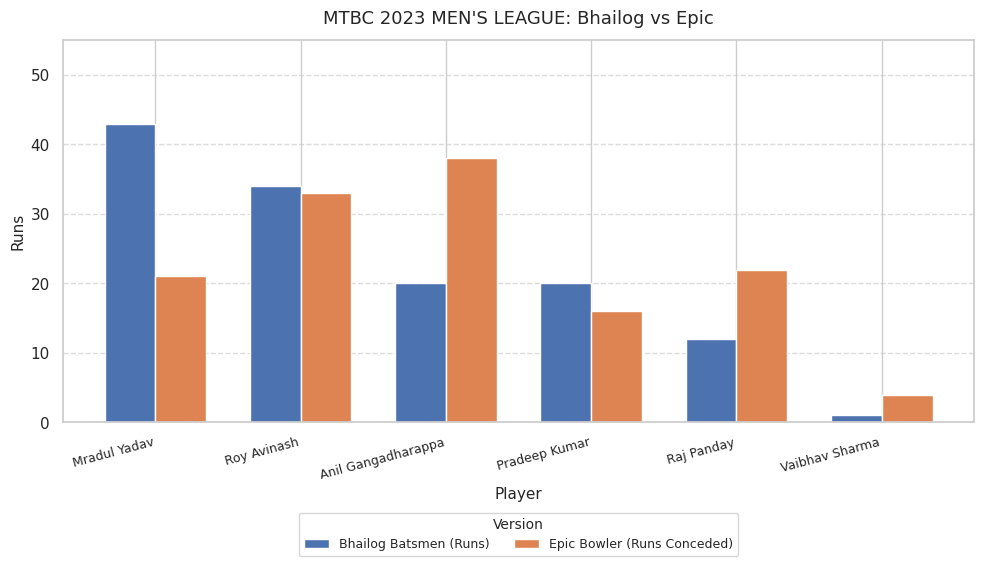

What position from the right is Vaibhav Sharma?

1